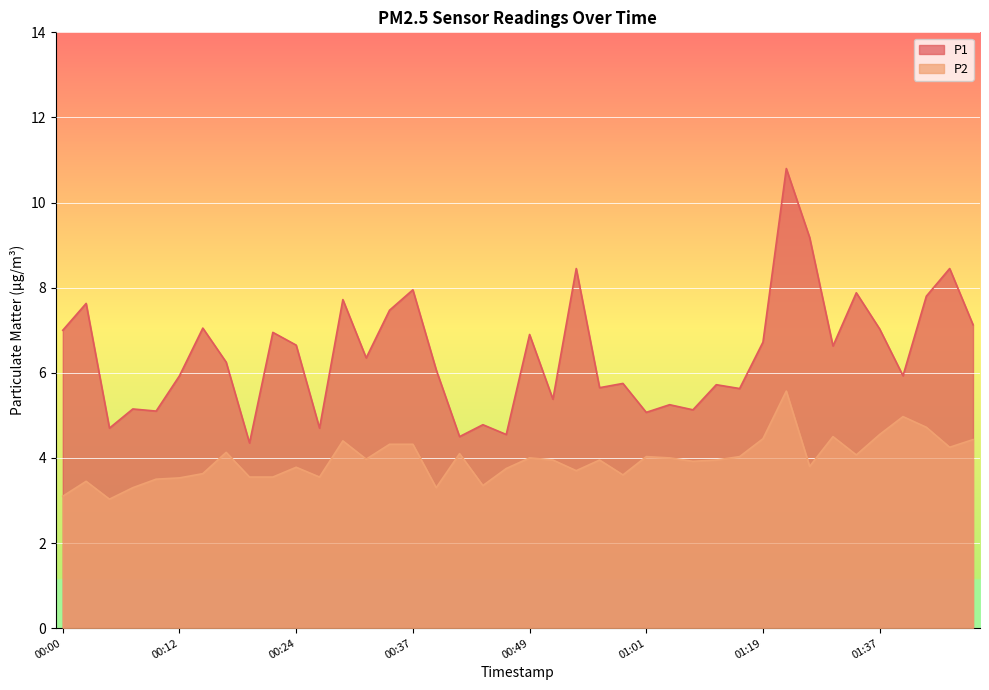

Rank the series by their maximum value, from highest to lowest.

P1, P2